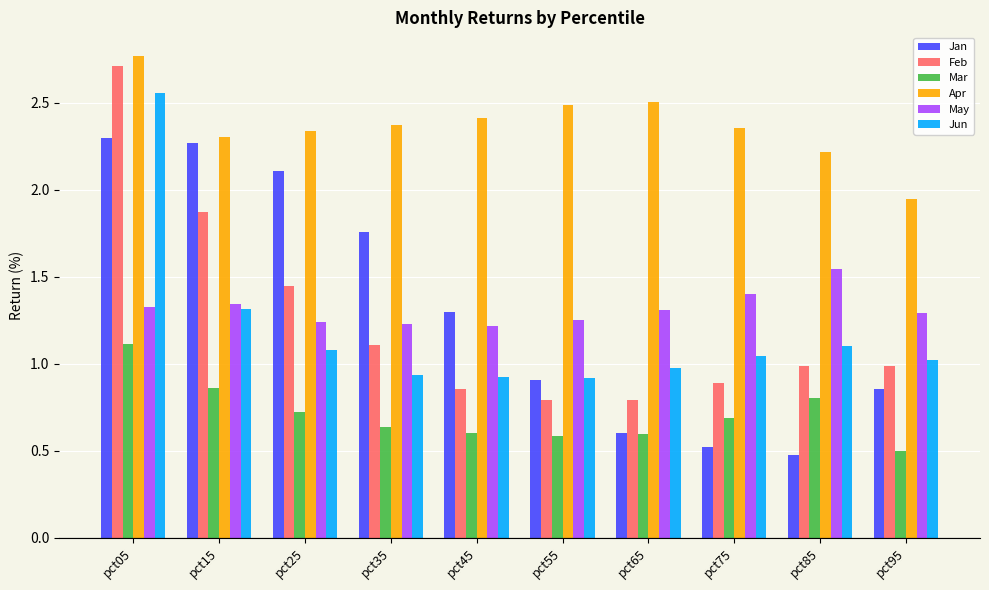

Count the Mar values in the range 0 to 1.

9